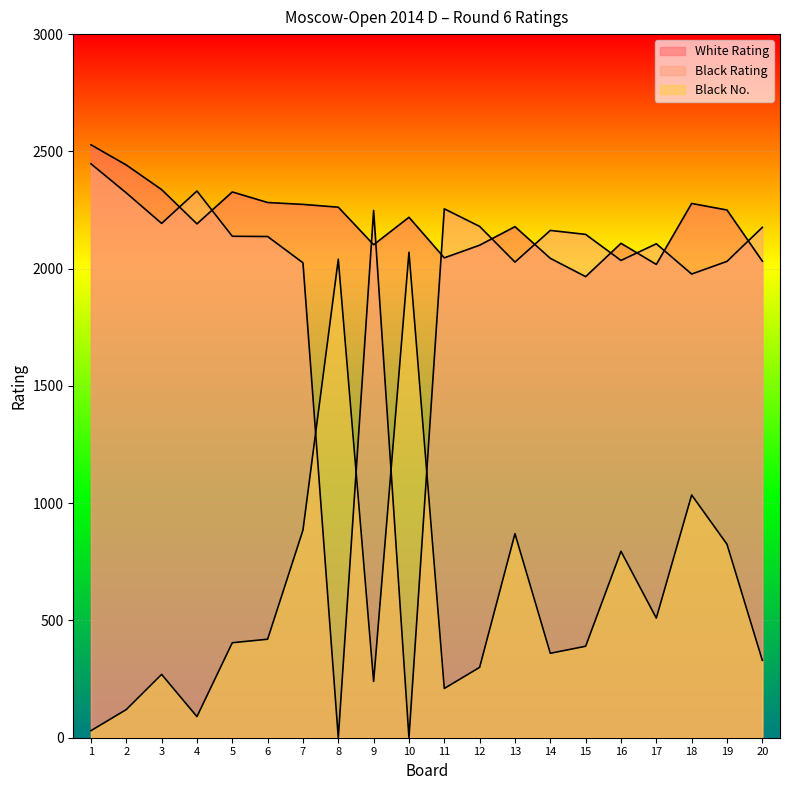

List the labels in order of Black Rating value, smallest first.

8, 10, 18, 7, 13, 19, 16, 17, 6, 5, 15, 14, 20, 12, 3, 9, 11, 2, 4, 1